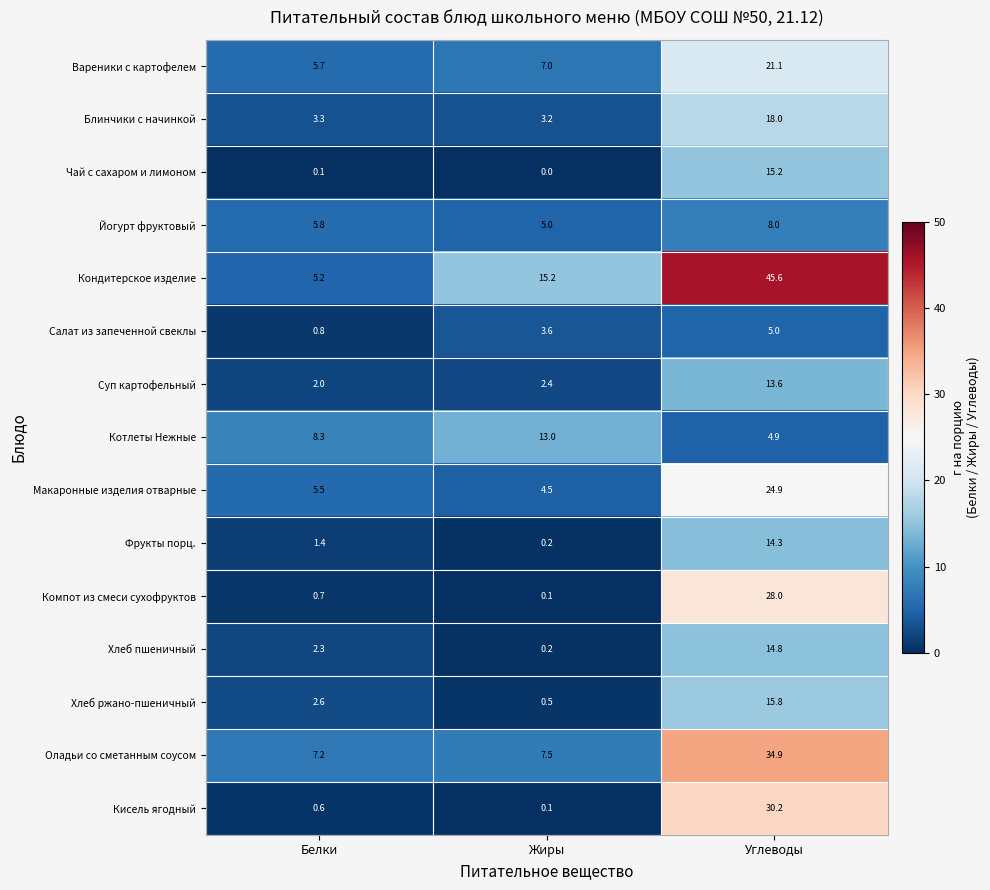

What is the greatest value displayed?

45.6